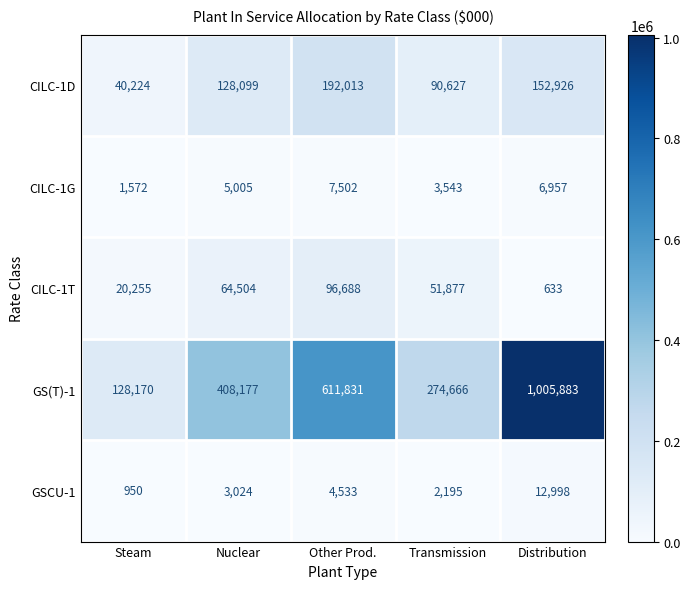

Which series has the widest spread of values?

GS(T)-1